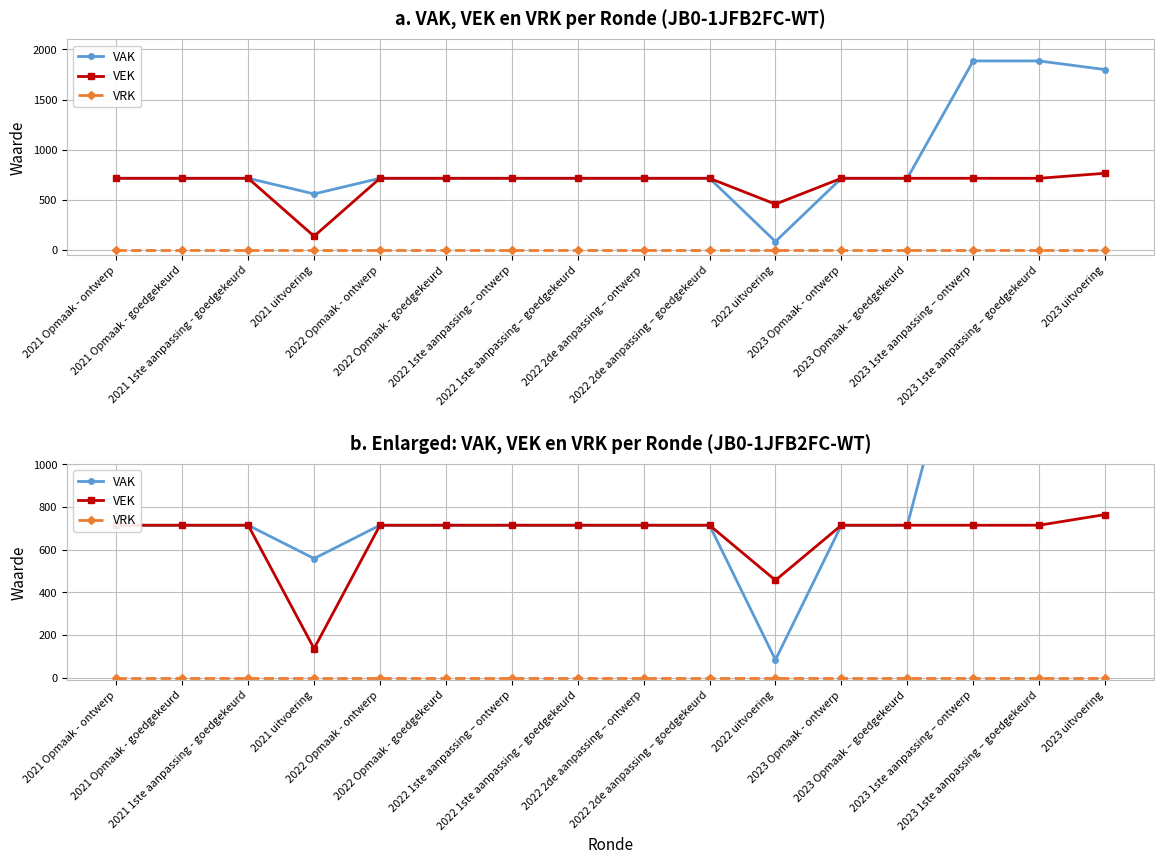

Which series has the widest spread of values?

VAK